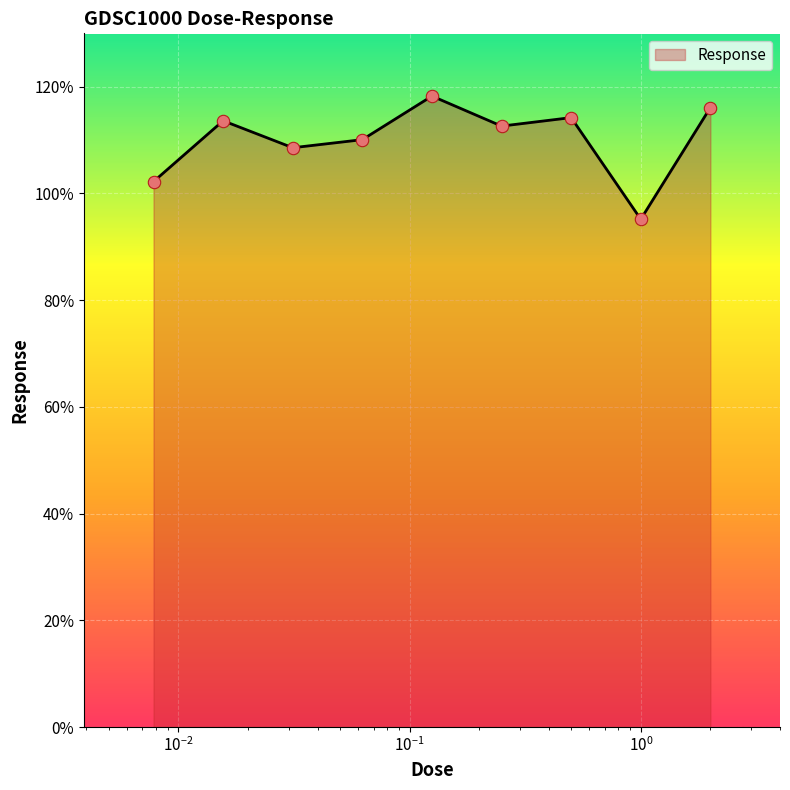

What is the smallest value displayed?

95.2